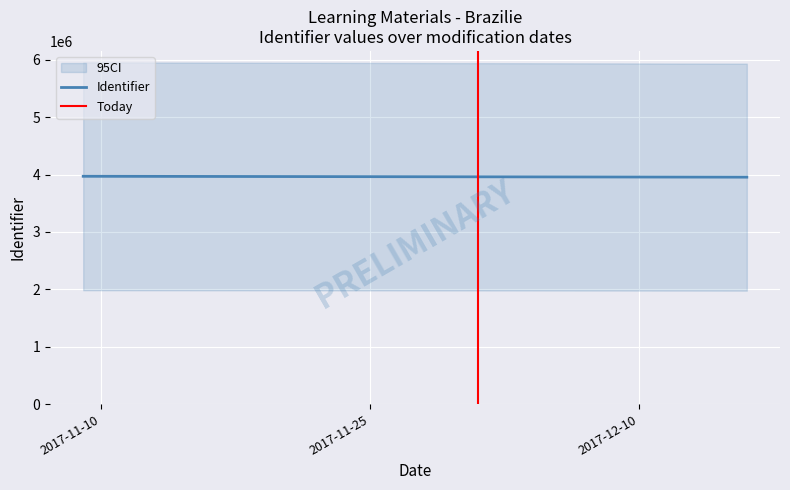

At how many categories does at least one series exceed 2032247?

2